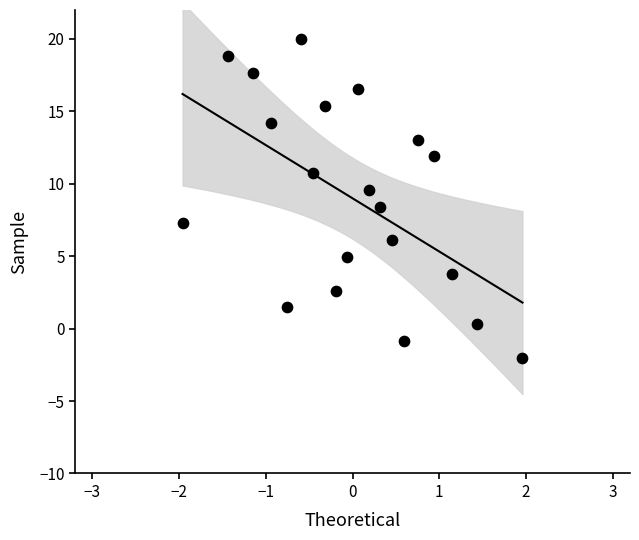

What is the range of Y values (max minus min)?

22.0